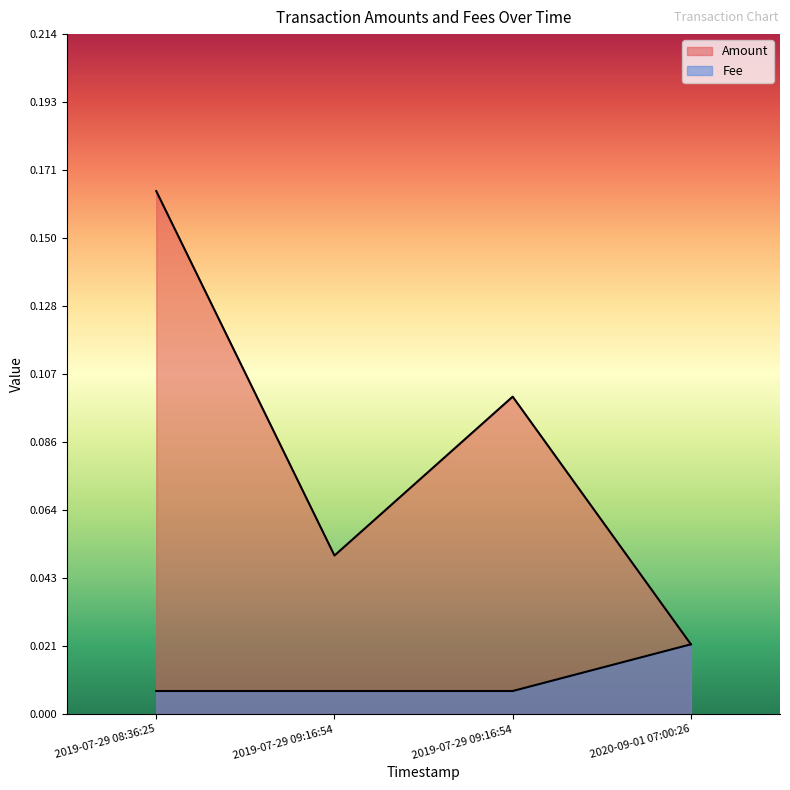

What is the label of the 4th point from the right?

2019-07-29 08:36:25